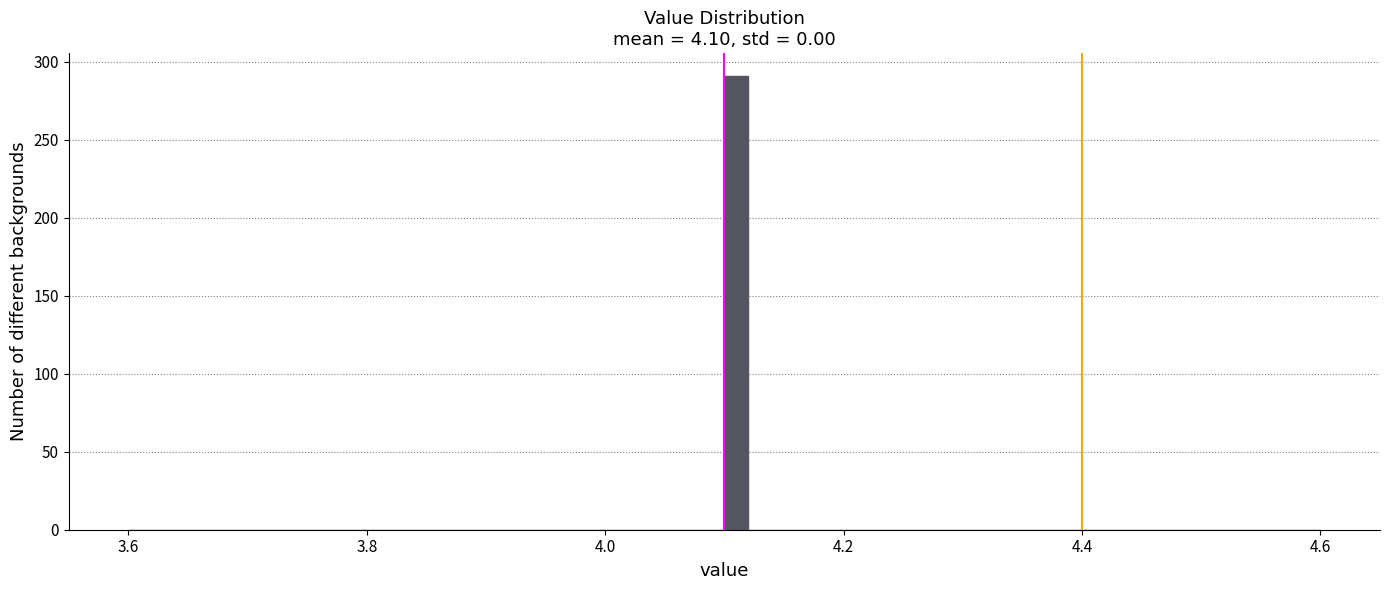

Around what value on the x-axis is the tallest bar? Give the approximate position of its centre, as read against the axis.

4.12